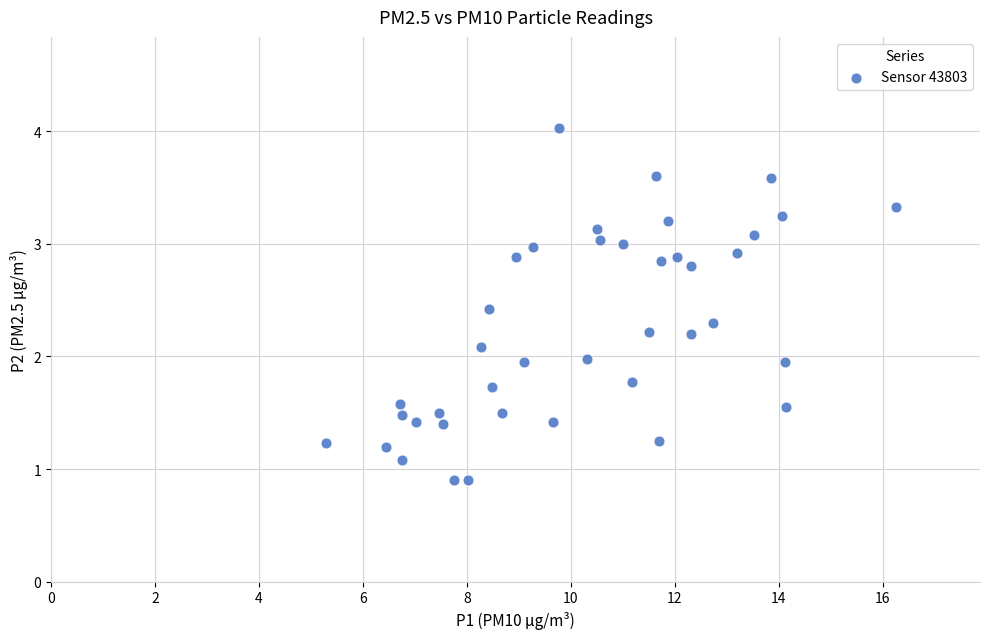

What is the range of Y values (max minus min)?

3.1